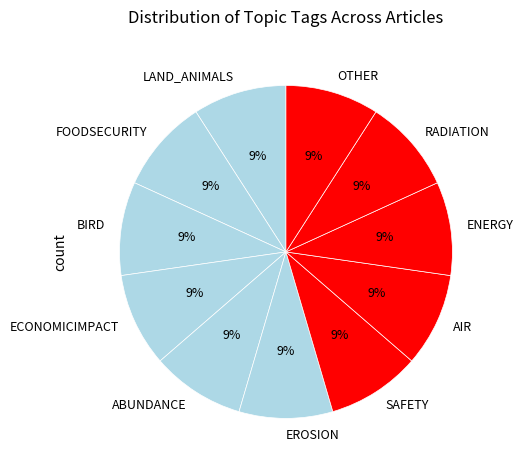

Do ENERGY and OTHER together represent more than half of the pie?

No